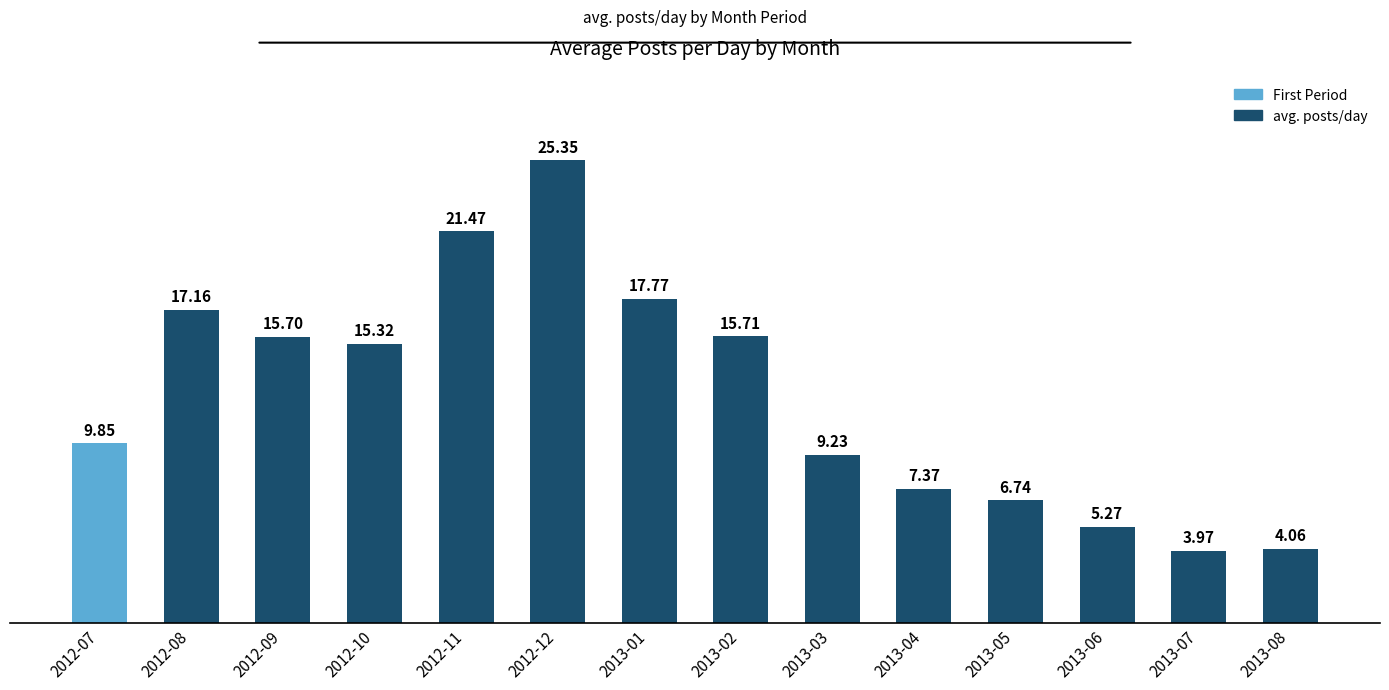

Between 2013-03 and 2013-01, which is larger?

2013-01